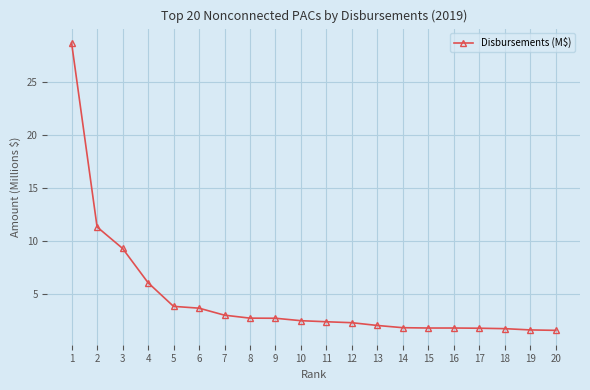

Between 7 and 12, which is larger?

7